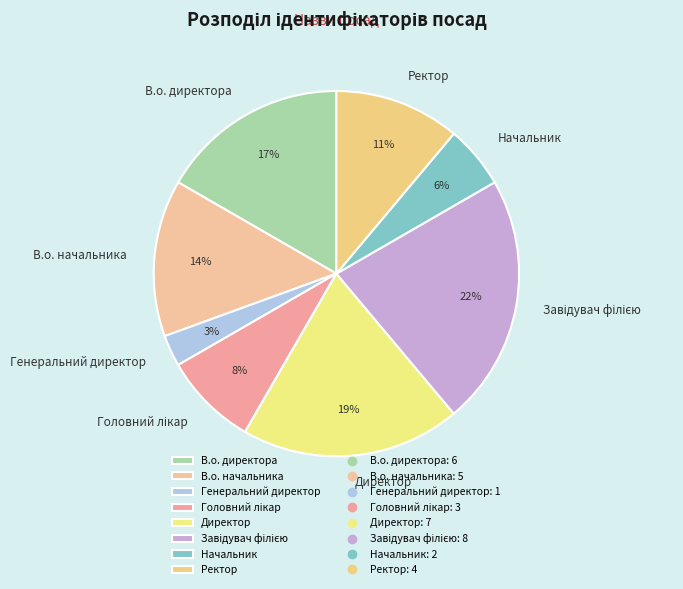

Is there a majority slice in this chart?

No